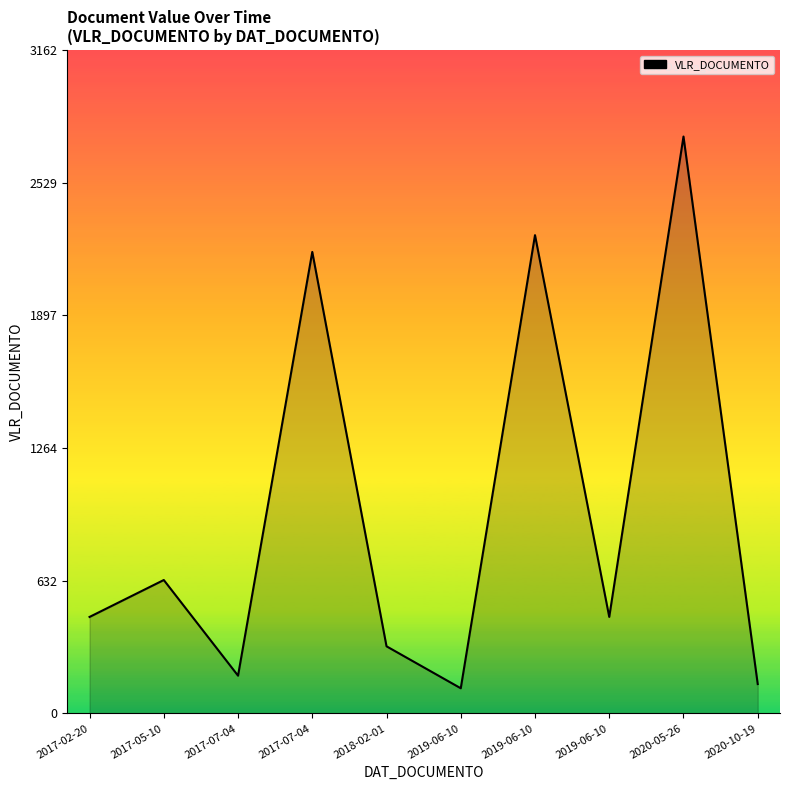

How many categories are shown in the chart?

10